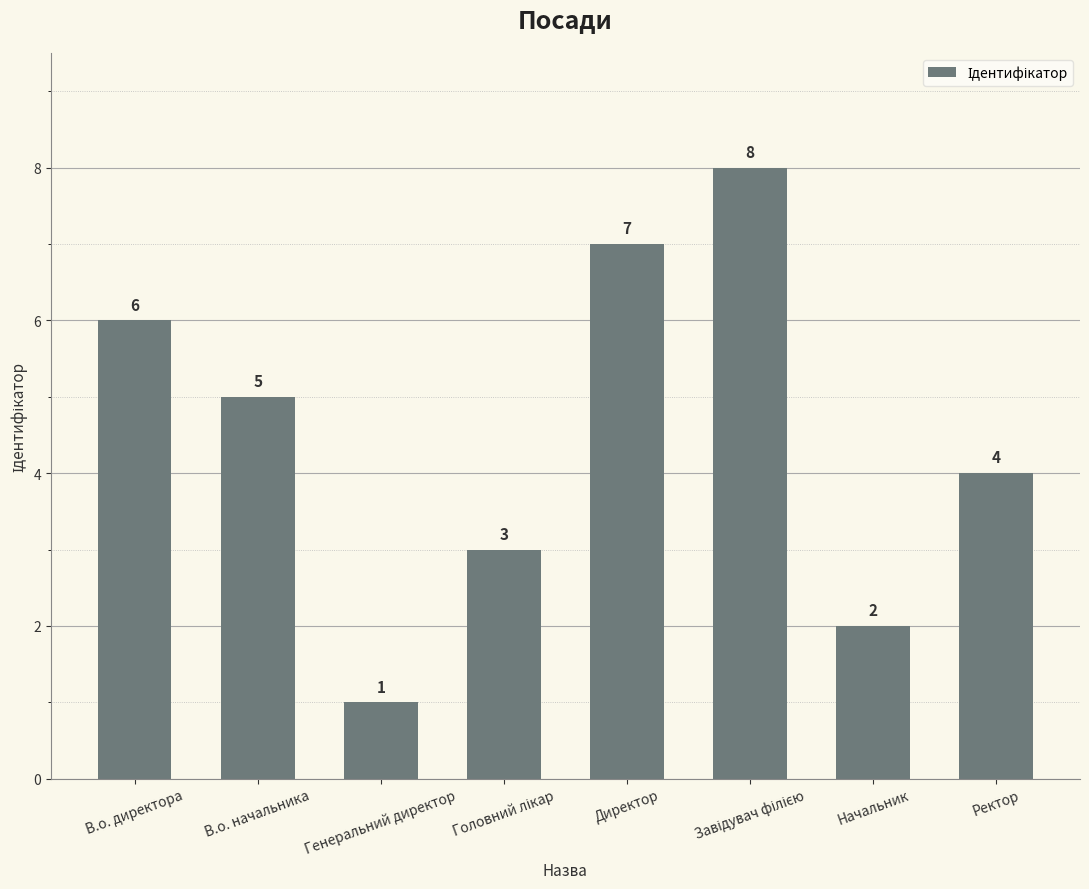

What is the maximum value shown in the chart?

8